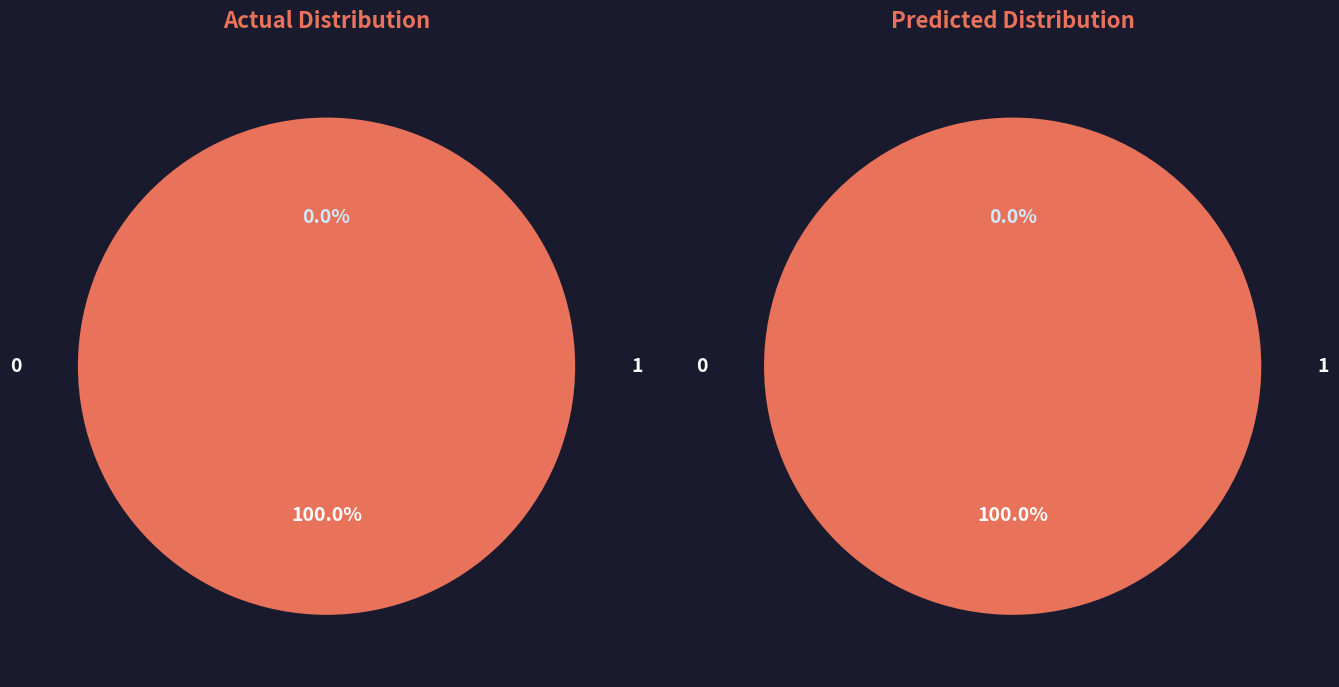

Rank the categories by value from highest to lowest.

1, 0